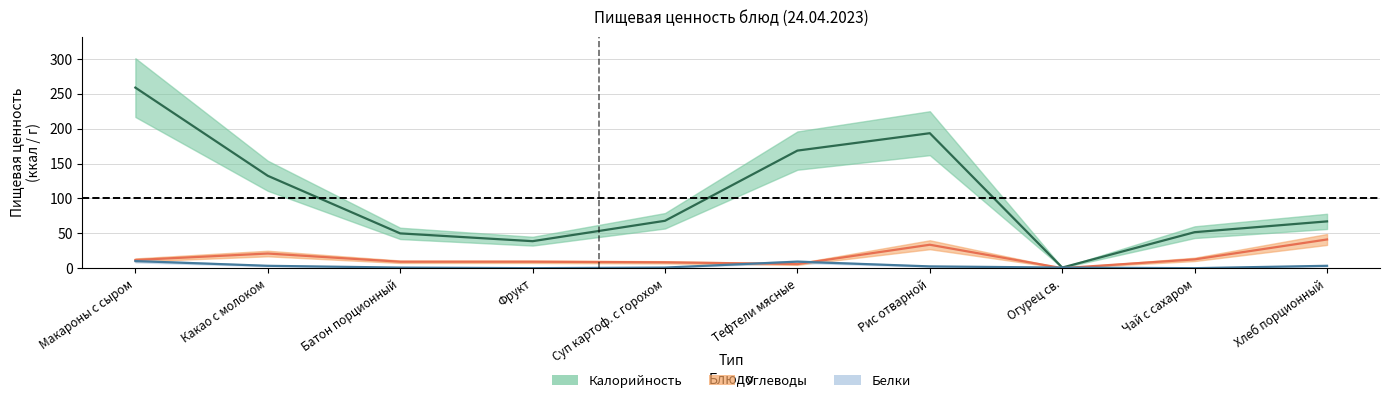

At which label does Калорийность first exceed 67?

Макароны с сыром